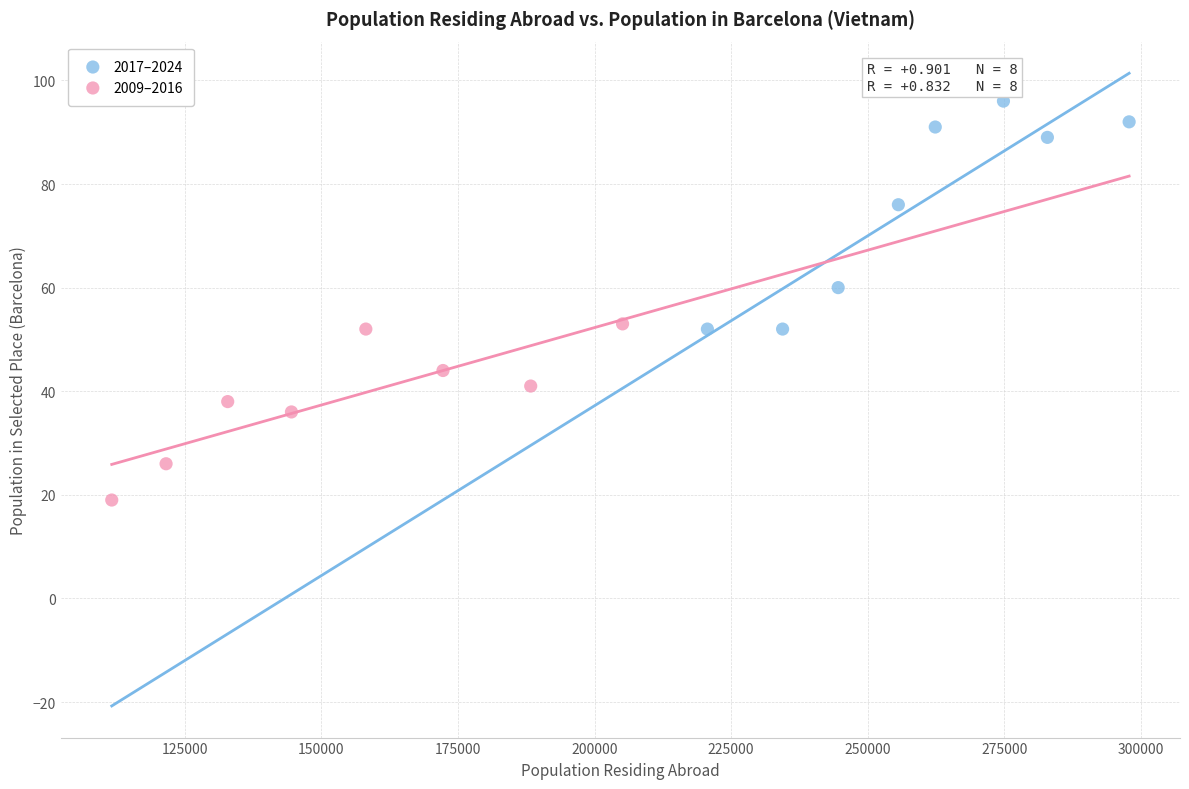

Which series reaches the minimum Y coordinate?

2009–2016